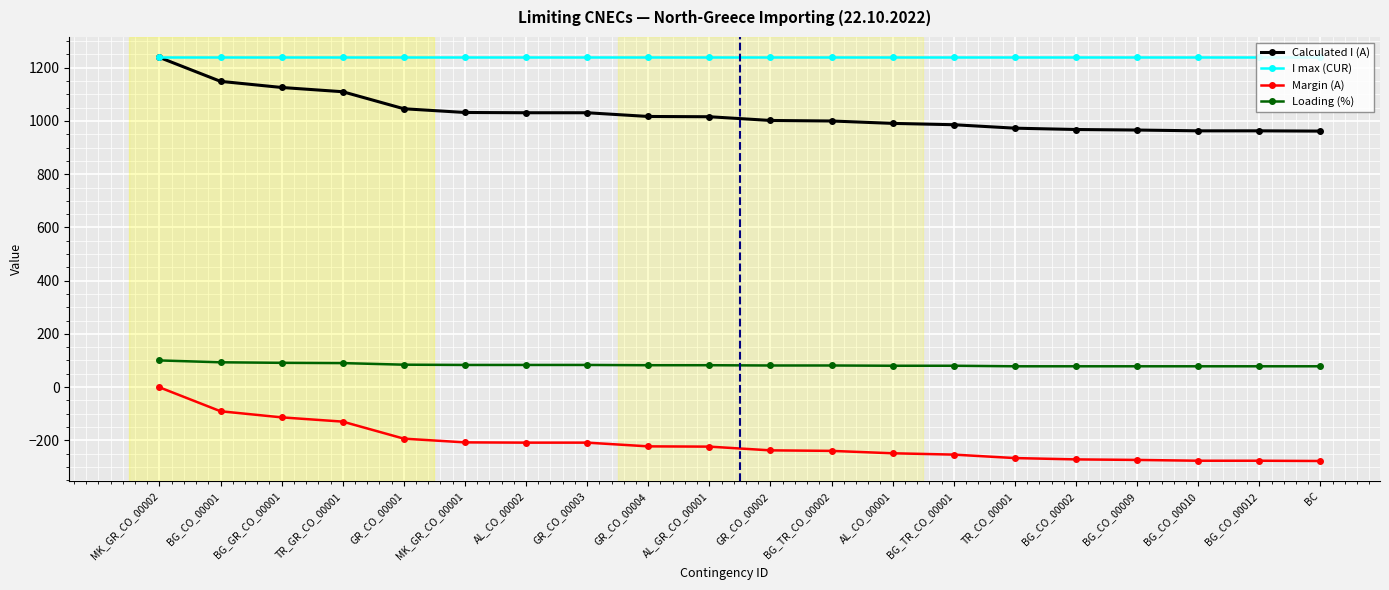

What is the total value across all series at BG_CO_00002?

2014